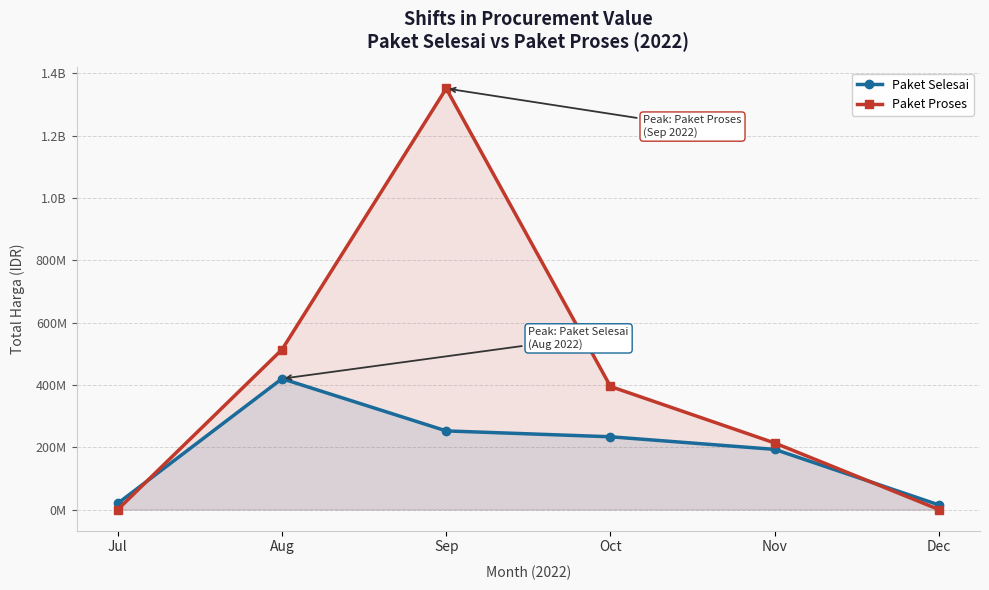

Which has a higher value, Dec or Oct?

Oct